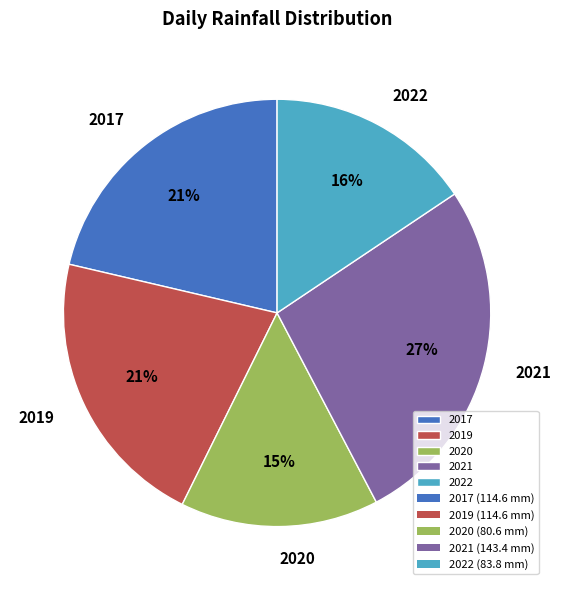

Combined, do 2019 and 2017 account for over 50%?

No